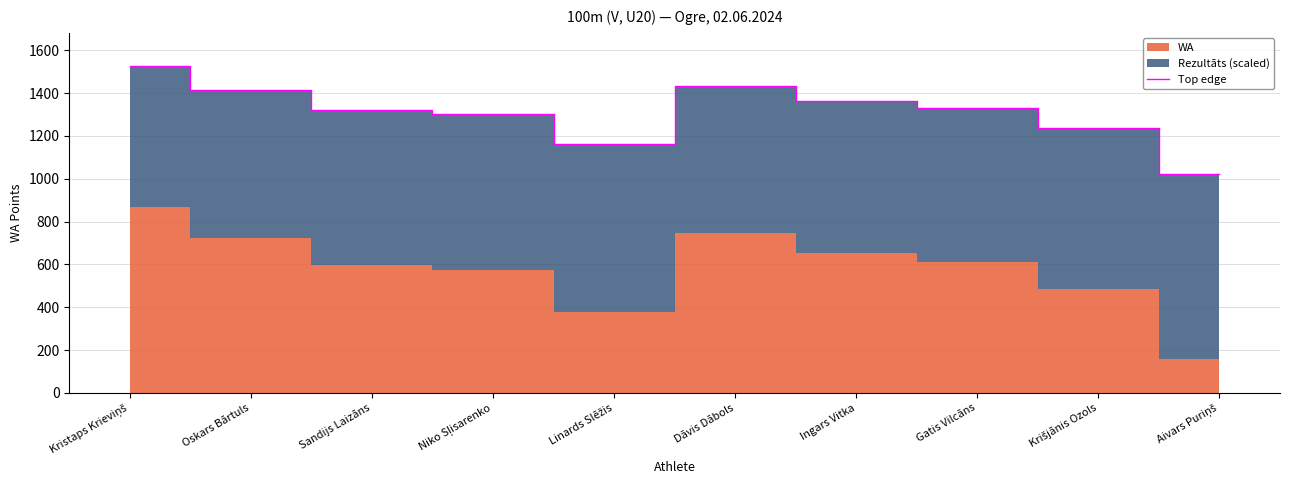

What is the change in value from Oskars Bārtuls to Niko Sļisarenko?

-115.1